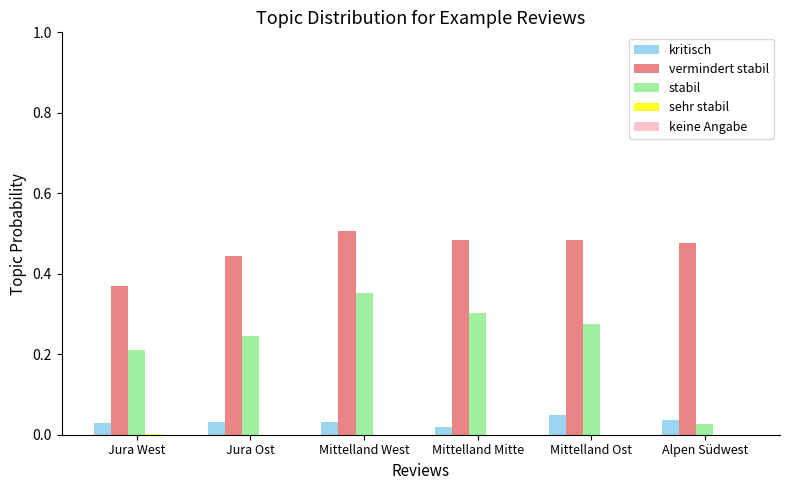

How many groups of bars are there?

6